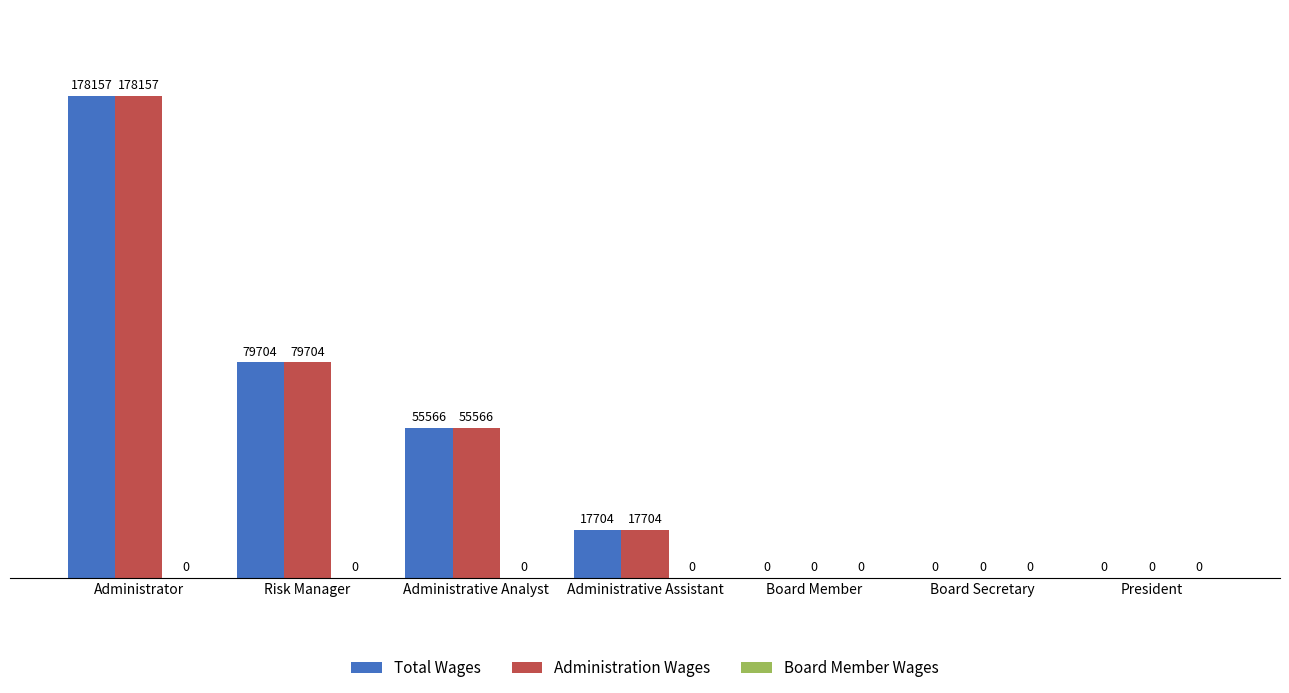

What is the total value across all series at Administrator?

356314